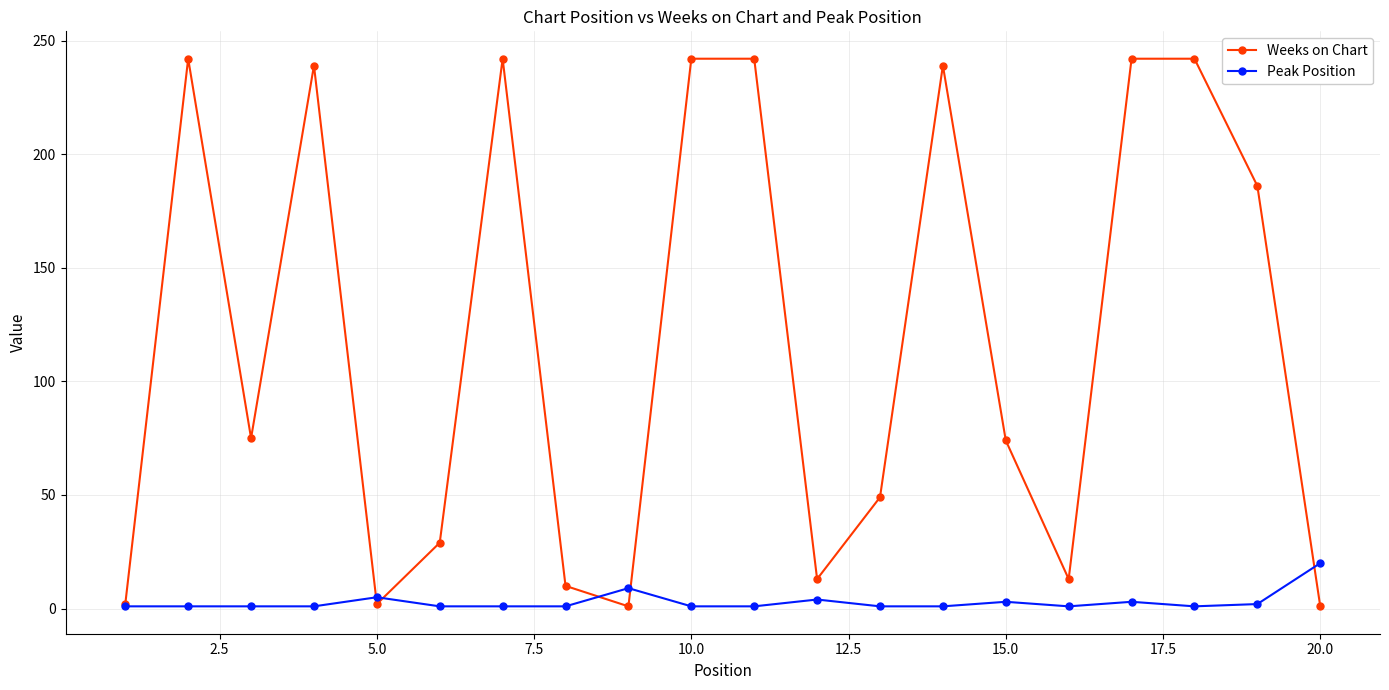

List the series in order of their overall mean, highest first.

Weeks on Chart, Peak Position